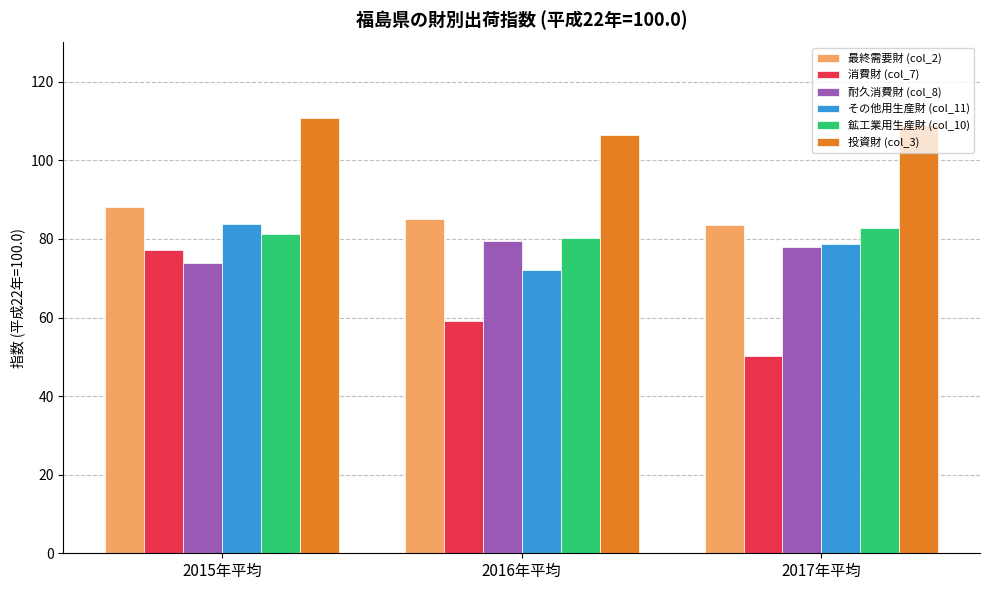

What is the difference between the highest and lowest values at 2015年平均?

37.1